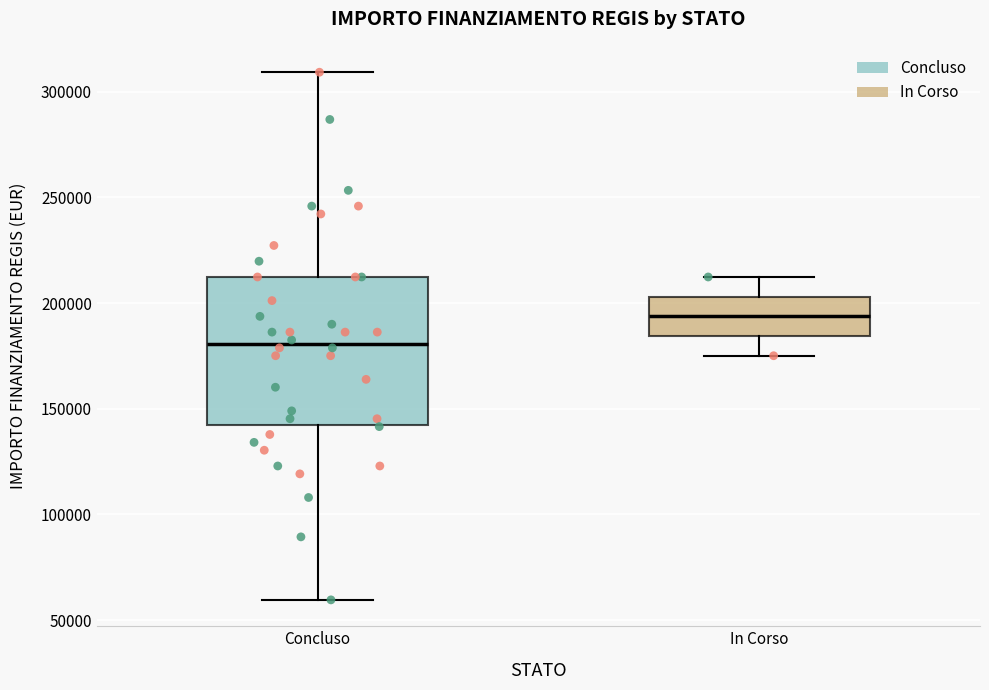

Reading left to right, transcribe this box plot: for each box, give where its median line is, the range the box spans, and where its two whiskers end, as read against the y-axis. The values are not printed on the chart, so give them approximately, as read against the axis.

Concluso: median 180000, box 145000 to 210000, whiskers 60000 to 310000
In Corso: median 195000, box 185000 to 205000, whiskers 175000 to 210000